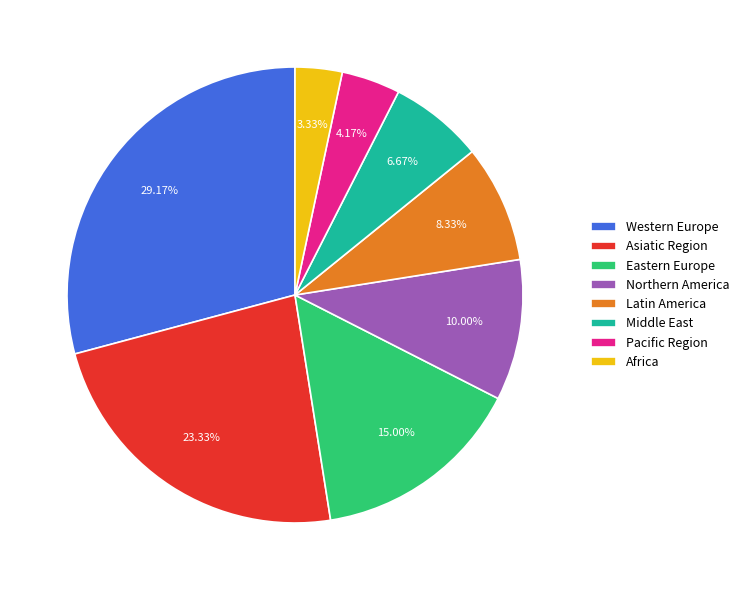

Rank the categories by value from lowest to highest.

Africa, Pacific Region, Middle East, Latin America, Northern America, Eastern Europe, Asiatic Region, Western Europe